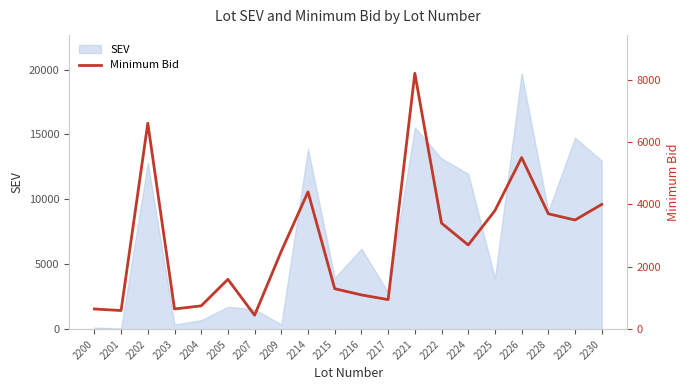

True or false: SEV has a value of 8220 at 2222.

False